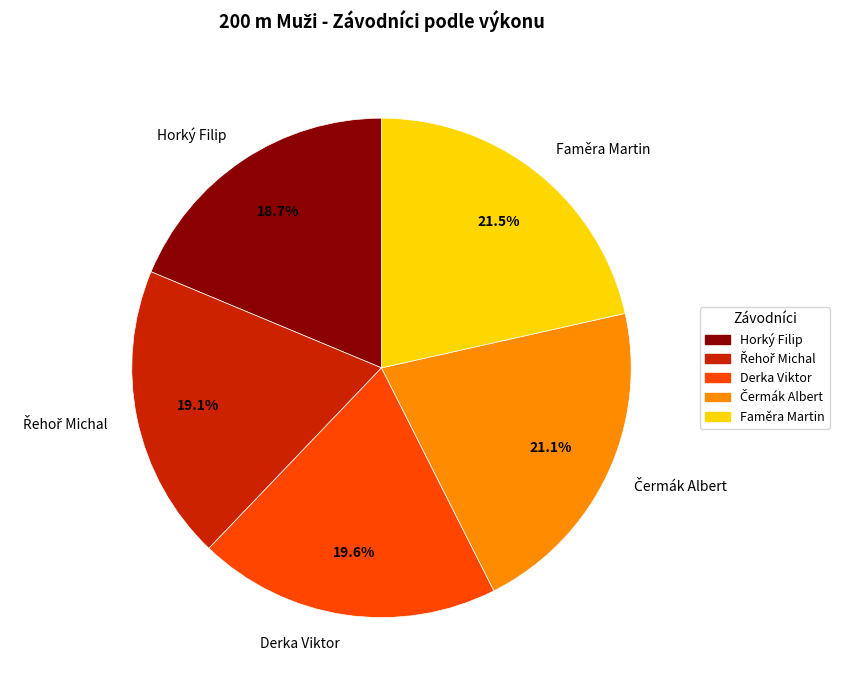

What percentage is NOT represented by Faměra Martin?

78.5%